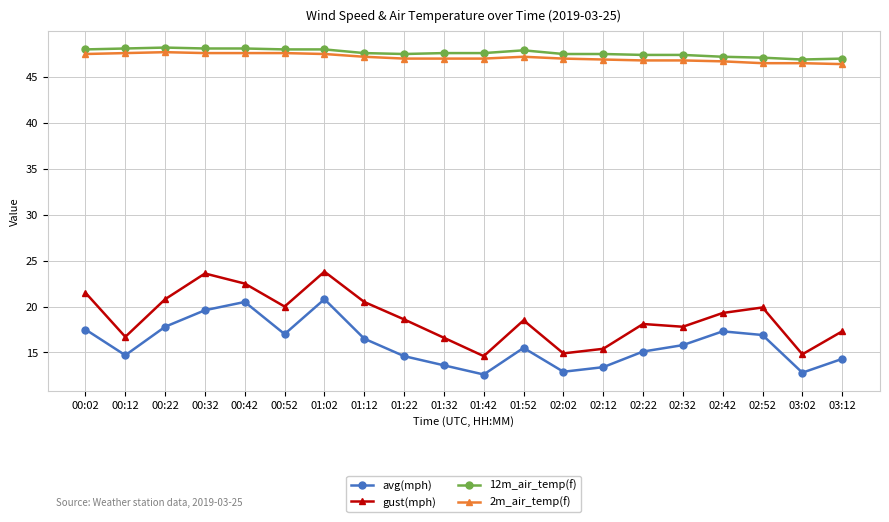

What is the lowest value of the 12m_air_temp(f) series?

46.9